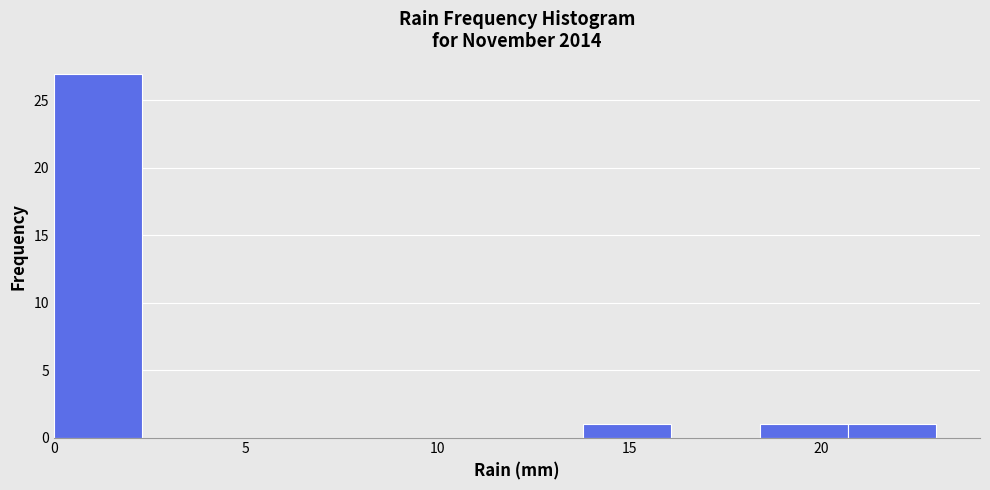

Reading left to right, transcribe this chart: for each bar, give the range it covers on the x-axis and its height. Neither the bar edges nor the heights are printed on the chart, so give them approximately, as read against the axes.

0.0 to 2.3: 27
2.3 to 4.6: 0
4.6 to 6.9: 0
6.9 to 9.2: 0
9.2 to 11.5: 0
11.5 to 13.8: 0
13.8 to 16.1: 1
16.1 to 18.4: 0
18.4 to 20.7: 1
20.7 to 23.0: 1